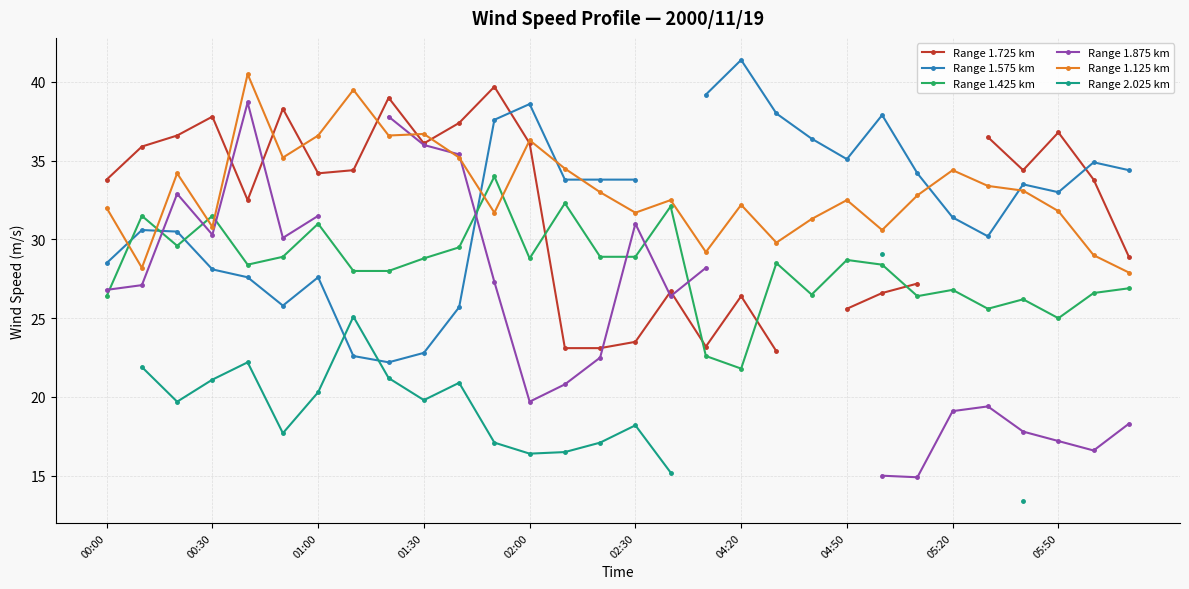

What is the greatest value displayed?

41.4